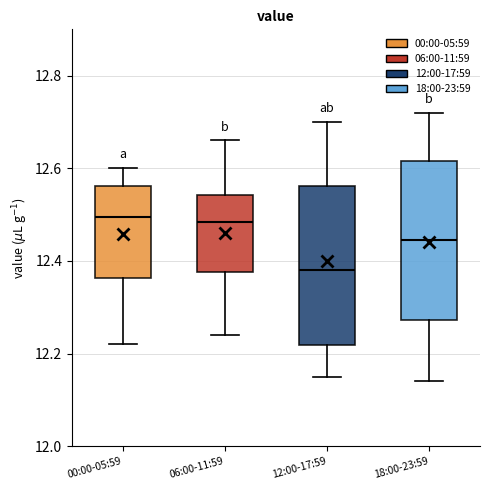

Reading left to right, read every box against the y-axis: the position of its median line, the range the box covers, and the ends of its whiskers. The values are not printed on the chart, so give them approximately, as read against the axis.

00:00-05:59: median 12.50, box 12.36 to 12.56, whiskers 12.22 to 12.60
06:00-11:59: median 12.48, box 12.38 to 12.54, whiskers 12.24 to 12.66
12:00-17:59: median 12.38, box 12.22 to 12.56, whiskers 12.16 to 12.70
18:00-23:59: median 12.44, box 12.28 to 12.62, whiskers 12.14 to 12.72